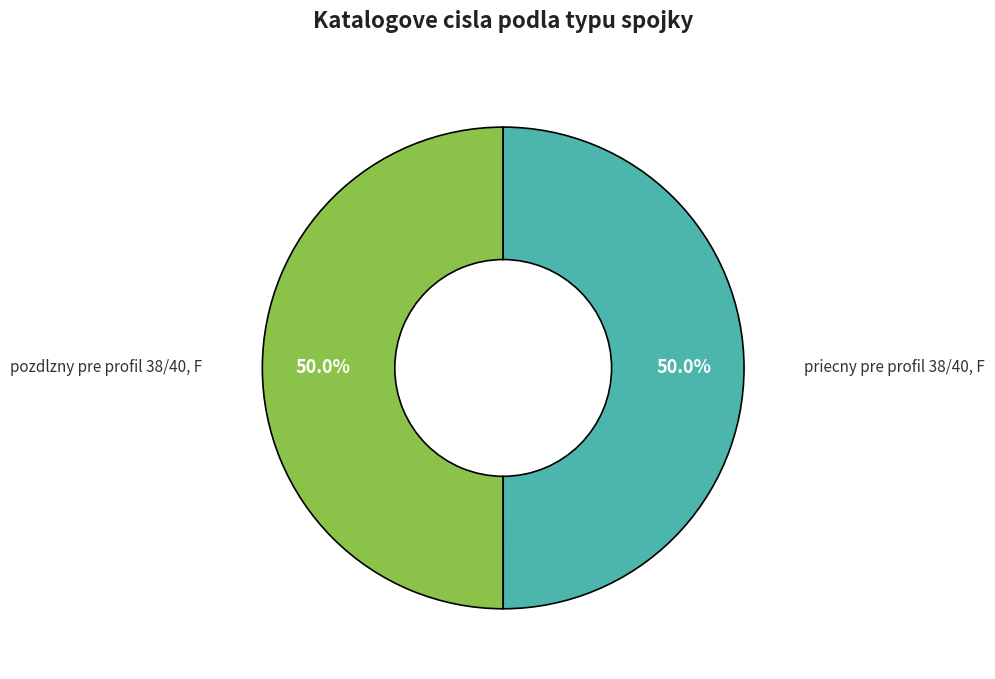

Count the number of slices in the pie.

2